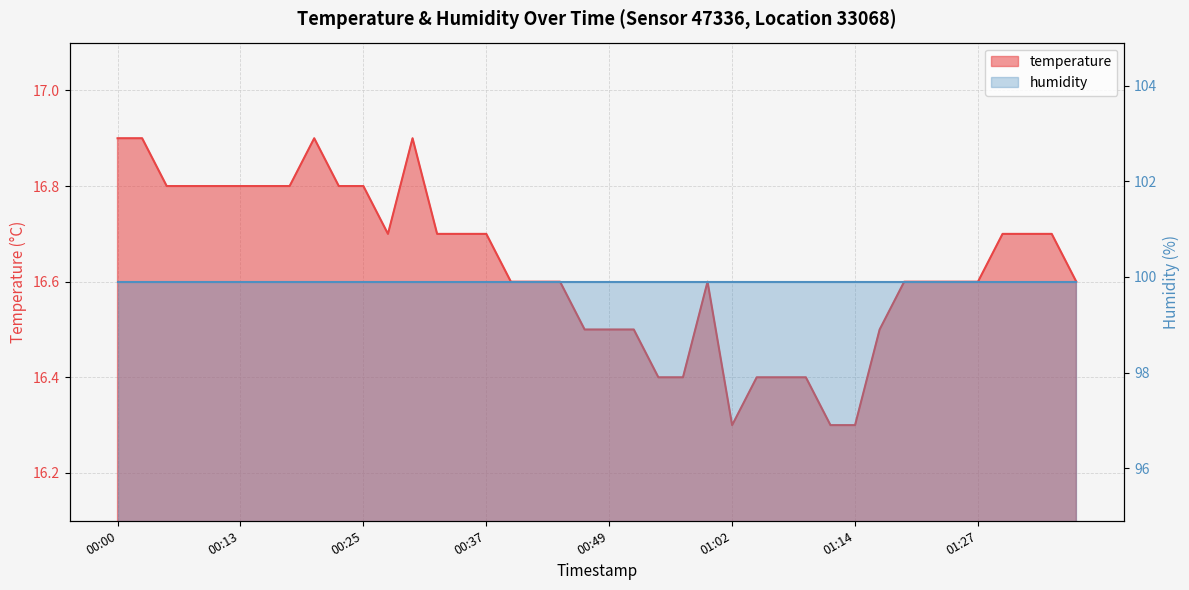

Rank the categories by value from highest to lowest.

00:00, 00:03, 00:20, 00:30, 00:05, 00:08, 00:10, 00:13, 00:15, 00:17, 00:22, 00:25, 00:27, 00:32, 00:35, 00:37, 01:29, 01:32, 01:34, 00:39, 00:42, 00:44, 00:59, 01:20, 01:22, 01:24, 01:27, 01:37, 00:47, 00:49, 00:52, 01:17, 00:54, 00:57, 01:04, 01:07, 01:09, 01:02, 01:12, 01:14